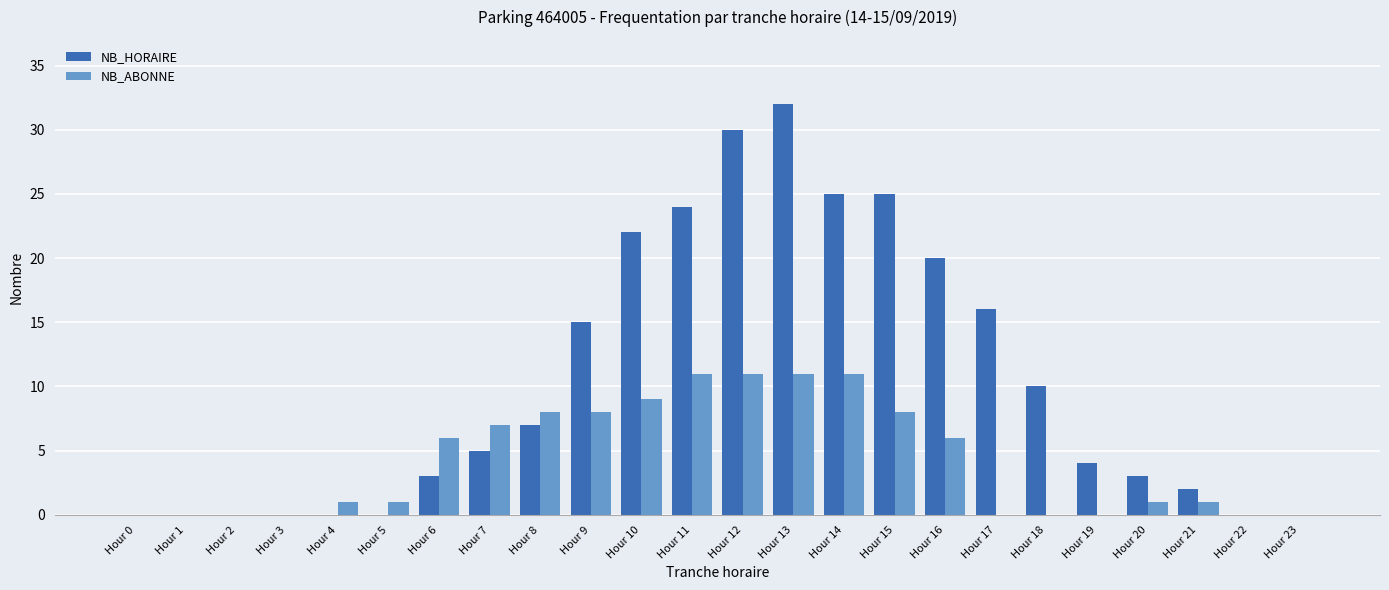

What is the sum of the NB_ABONNE values at Hour 21 and Hour 12?

12